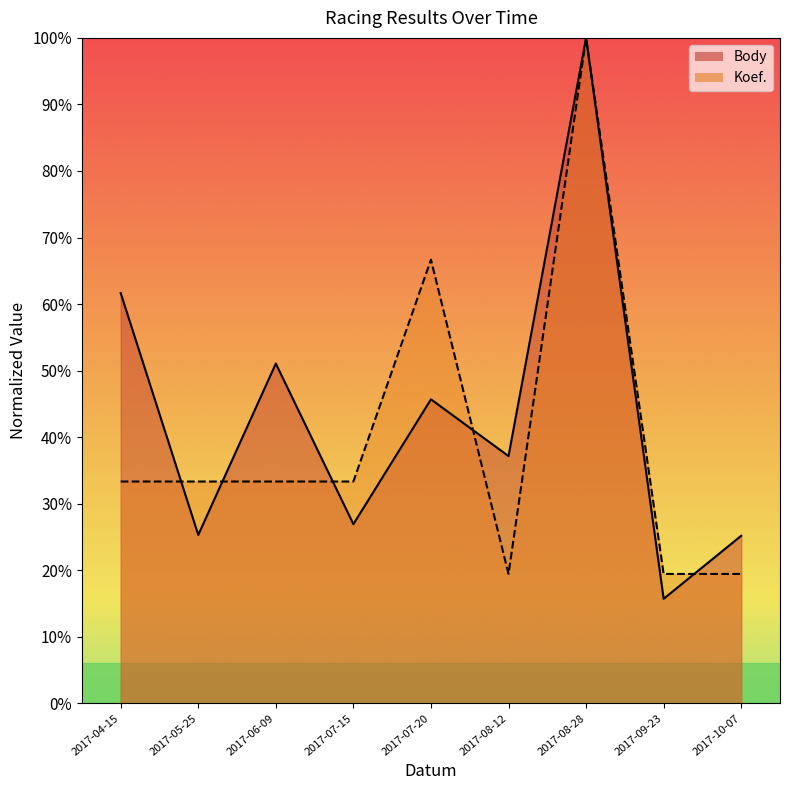

Between 2017-09-23 and 2017-05-25, which is larger?

2017-05-25